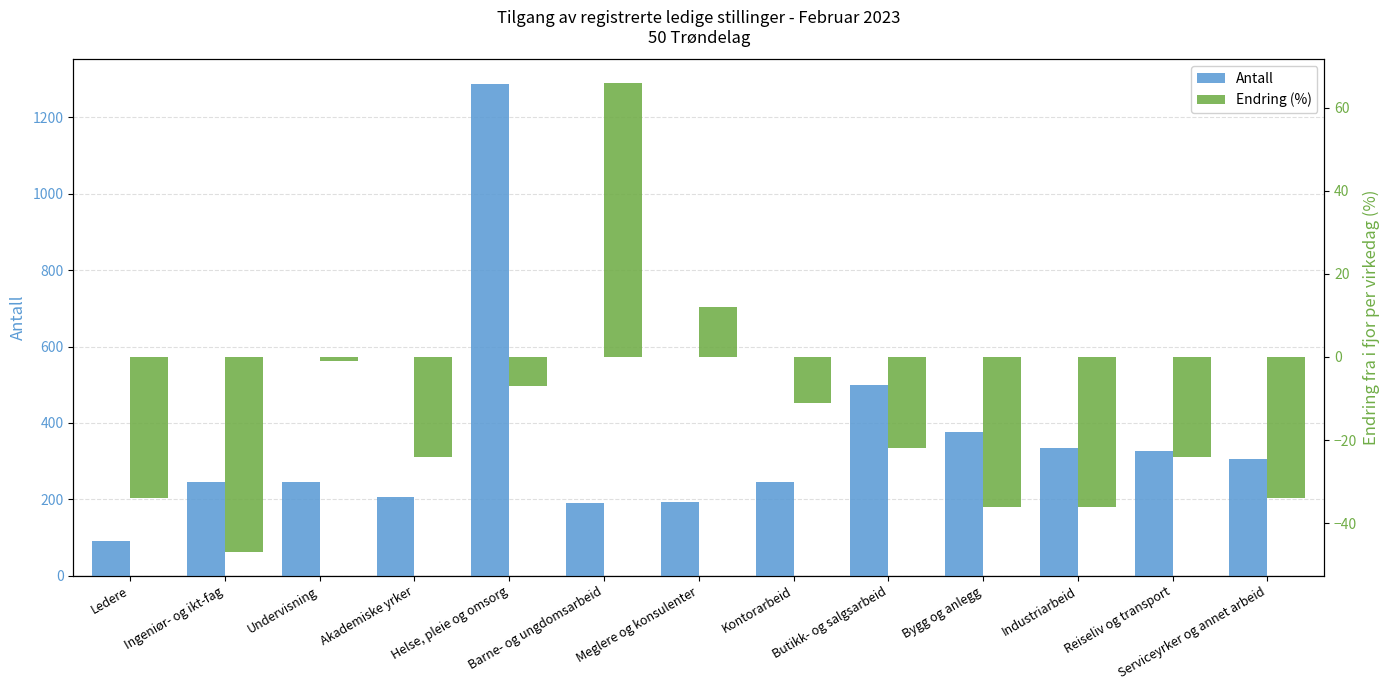

Is it true that Antall equals 193 at Meglere og konsulenter?

True